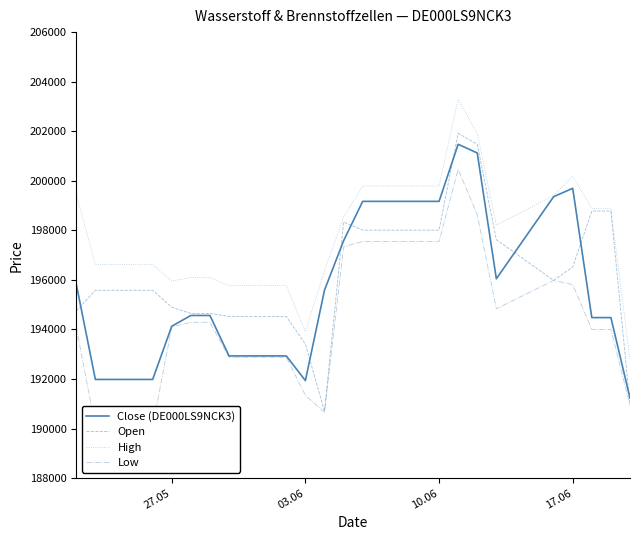

List the series in order of their peak value, lowest first.

Low, Close (DE000LS9NCK3), Open, High